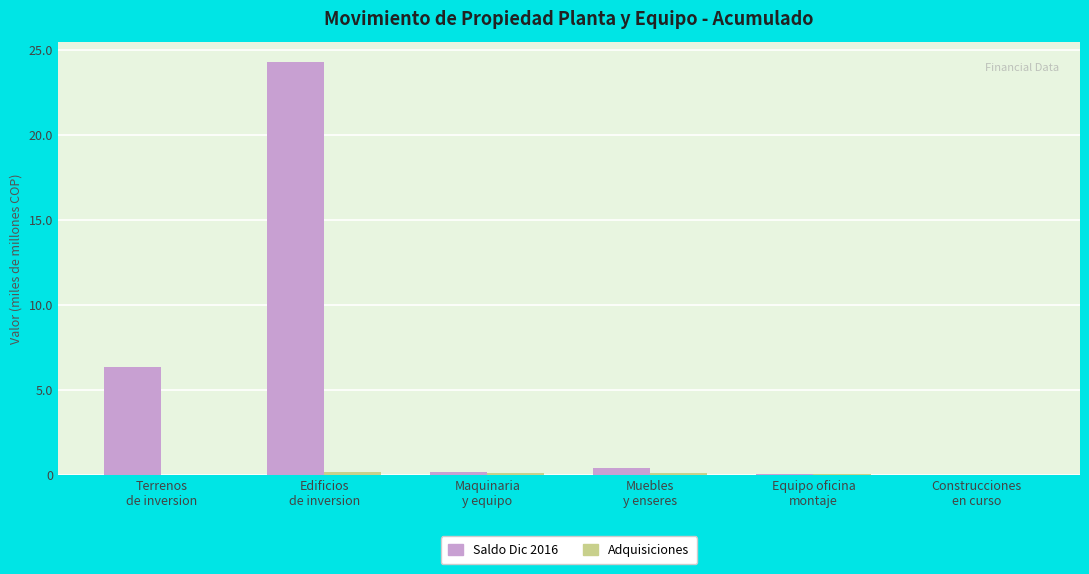

What is the maximum value shown in the chart?

24.3